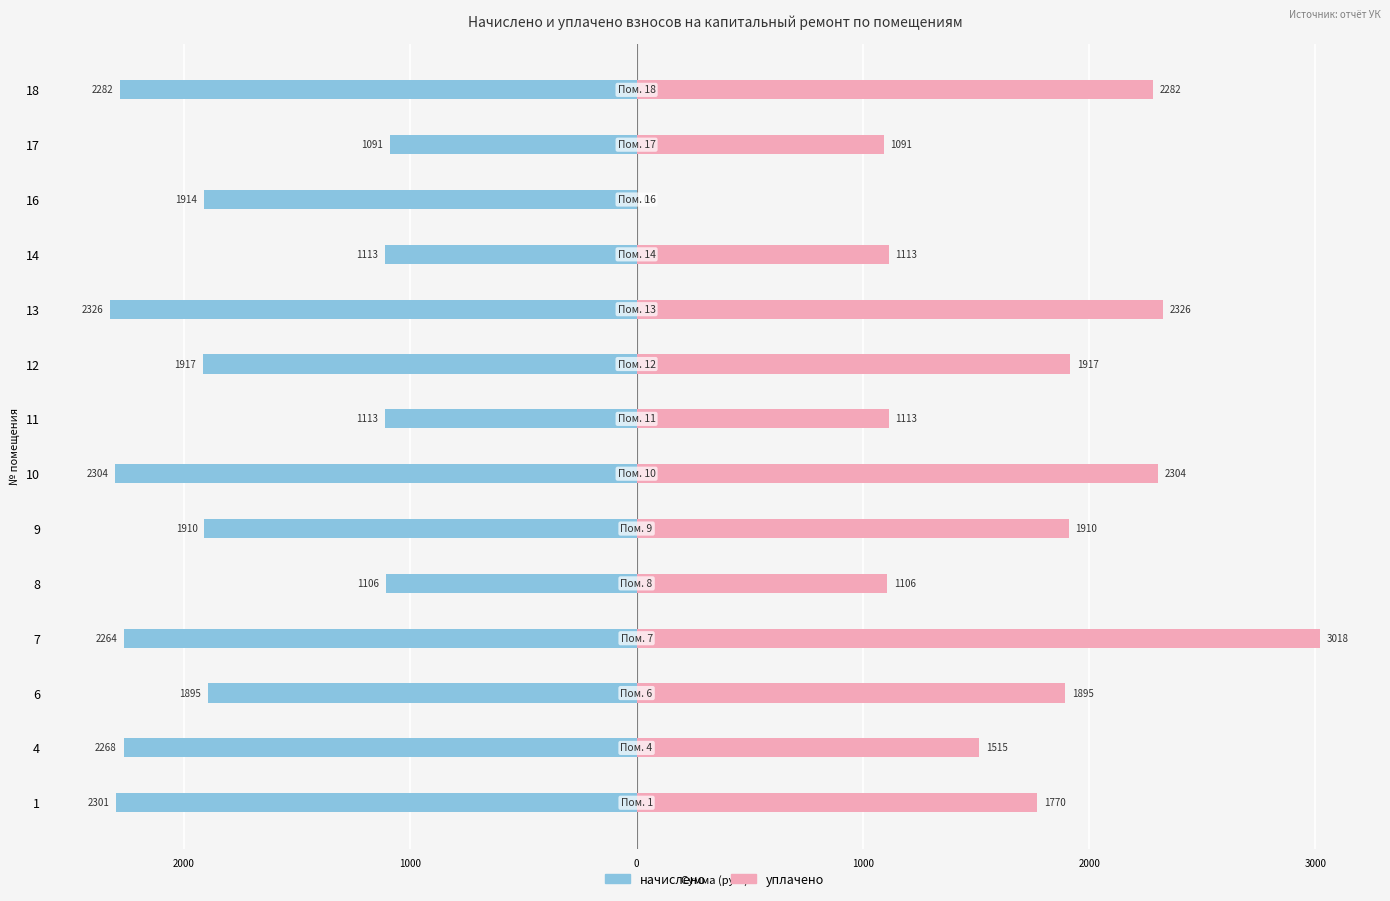

What is the greatest value displayed?

3018.4